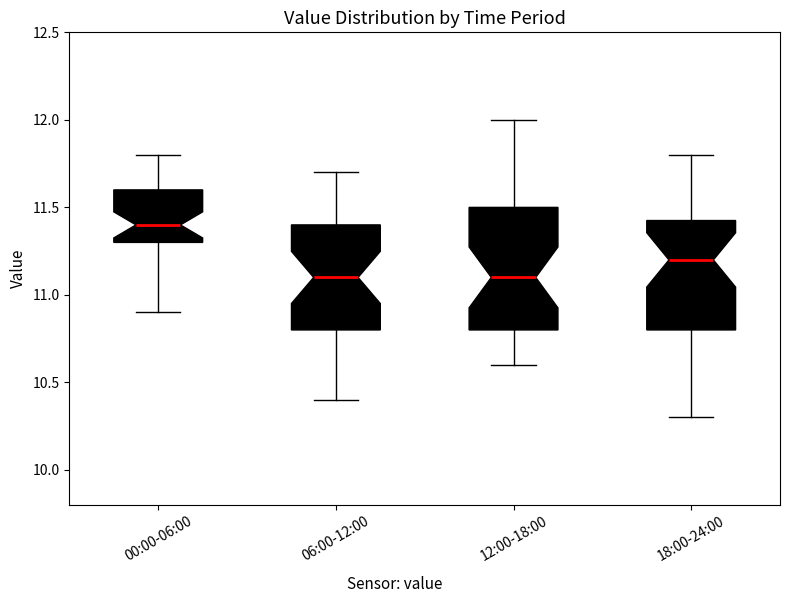

Reading left to right, transcribe this box plot: for each box, give where its median line is, the range the box spans, and where its two whiskers end, as read against the y-axis. The values are not printed on the chart, so give them approximately, as read against the axis.

00:00-06:00: median 11.40, box 11.30 to 11.60, whiskers 10.90 to 11.80
06:00-12:00: median 11.10, box 10.80 to 11.40, whiskers 10.40 to 11.70
12:00-18:00: median 11.10, box 10.80 to 11.50, whiskers 10.60 to 12.00
18:00-24:00: median 11.20, box 10.80 to 11.45, whiskers 10.30 to 11.80